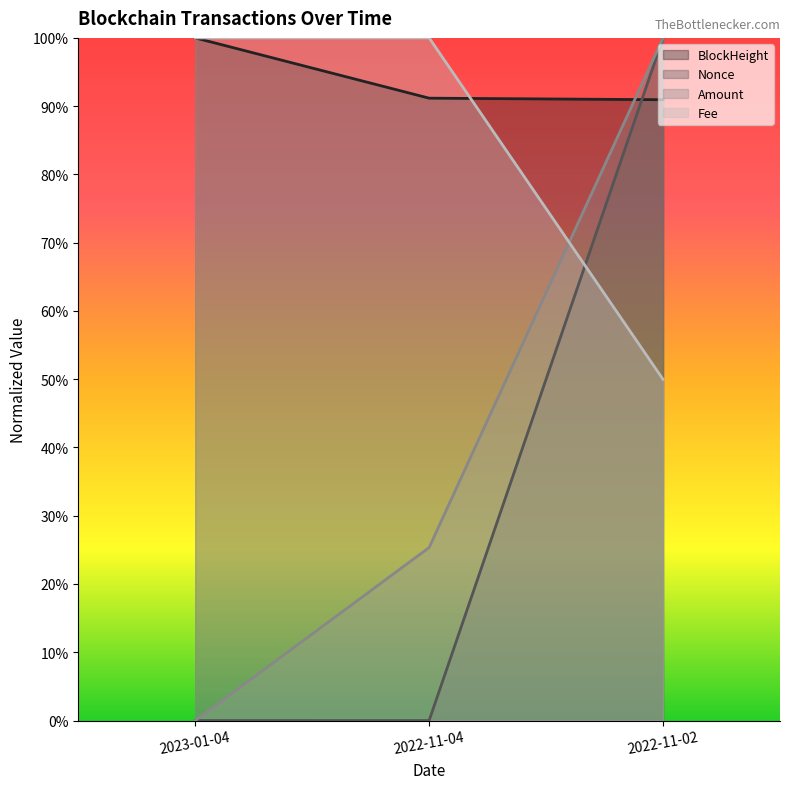

Which series has the largest total across all categories?

BlockHeight